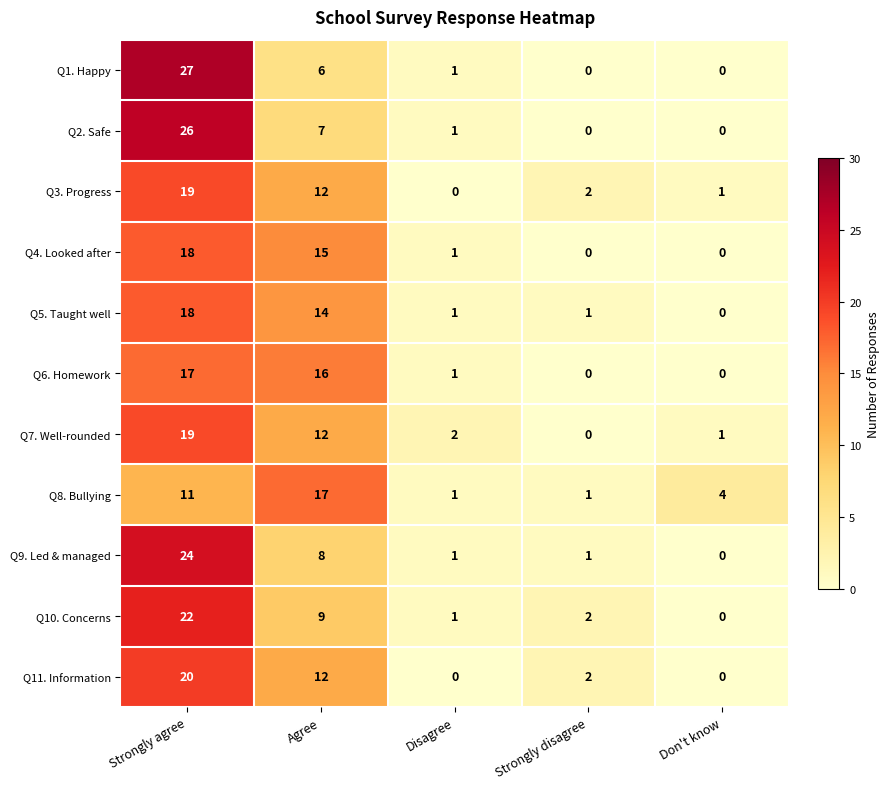

How many values in the Q3. Progress series are below 2?

2